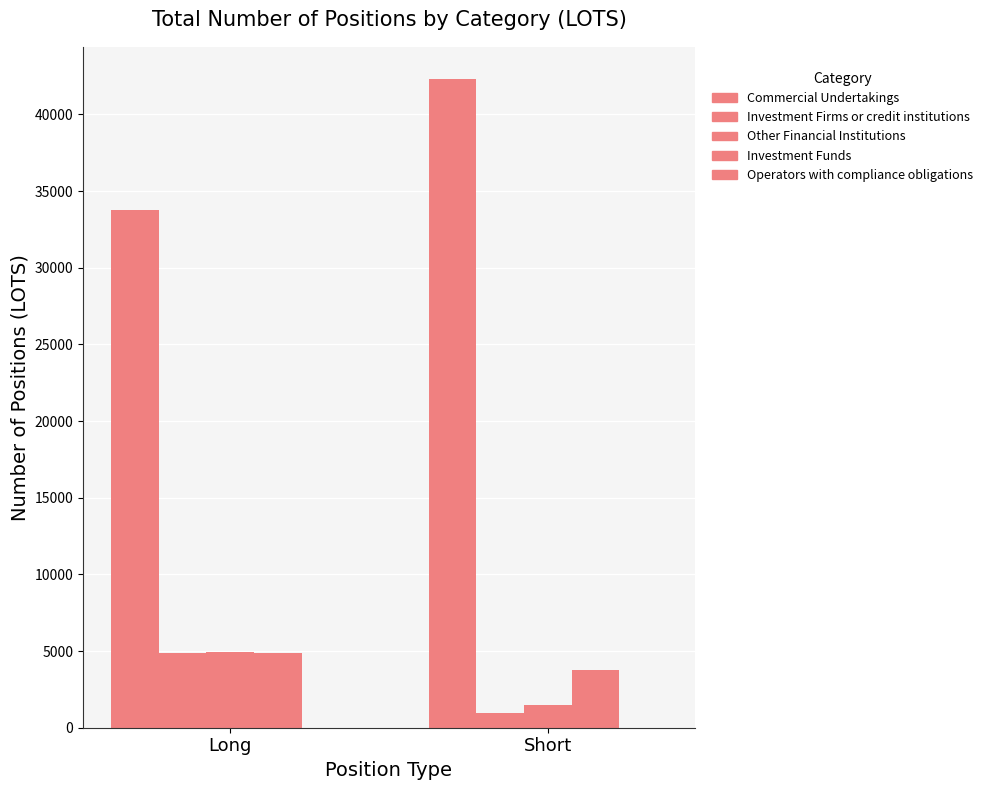

What is the total value across all series at Short?

48453.4